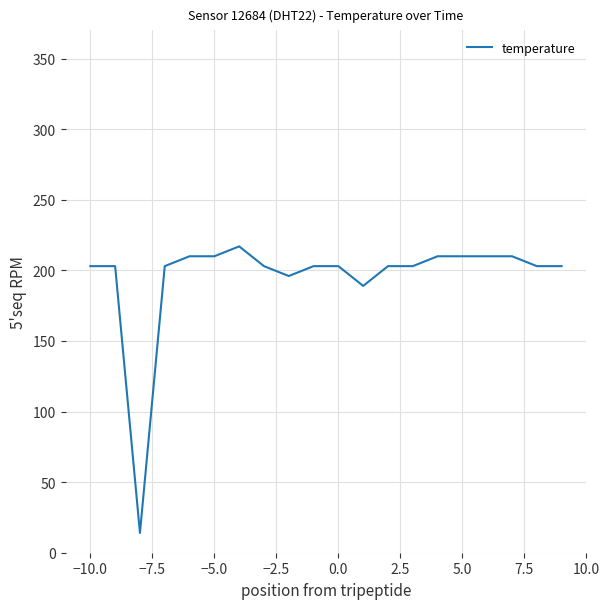

What is the smallest value displayed?

14.0